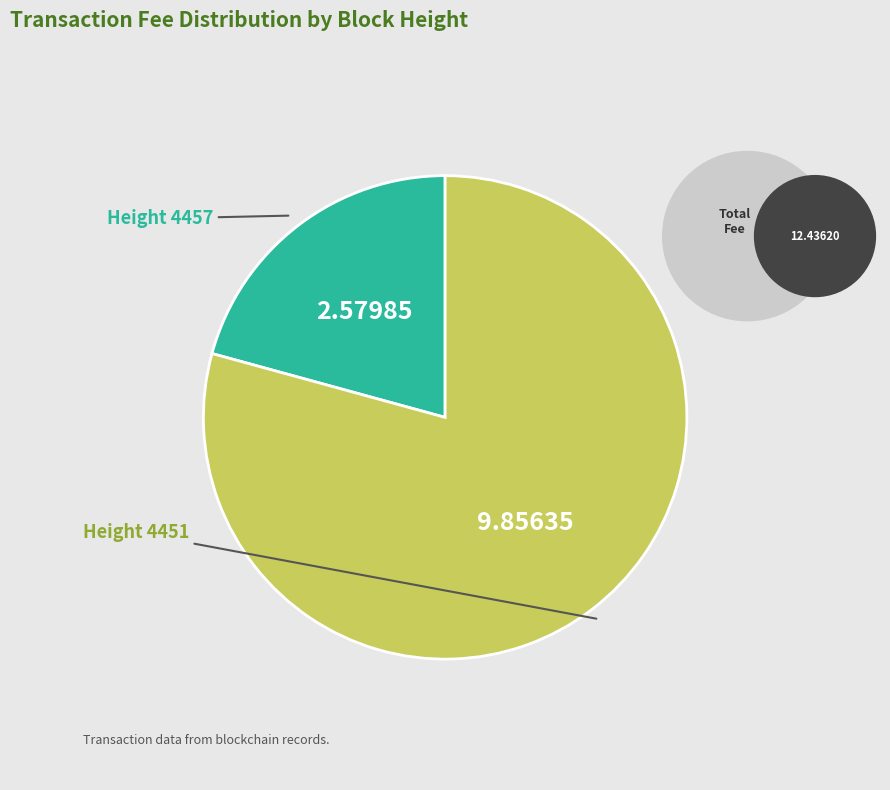

What is the change in value from 4457 to 4451?

+7.3